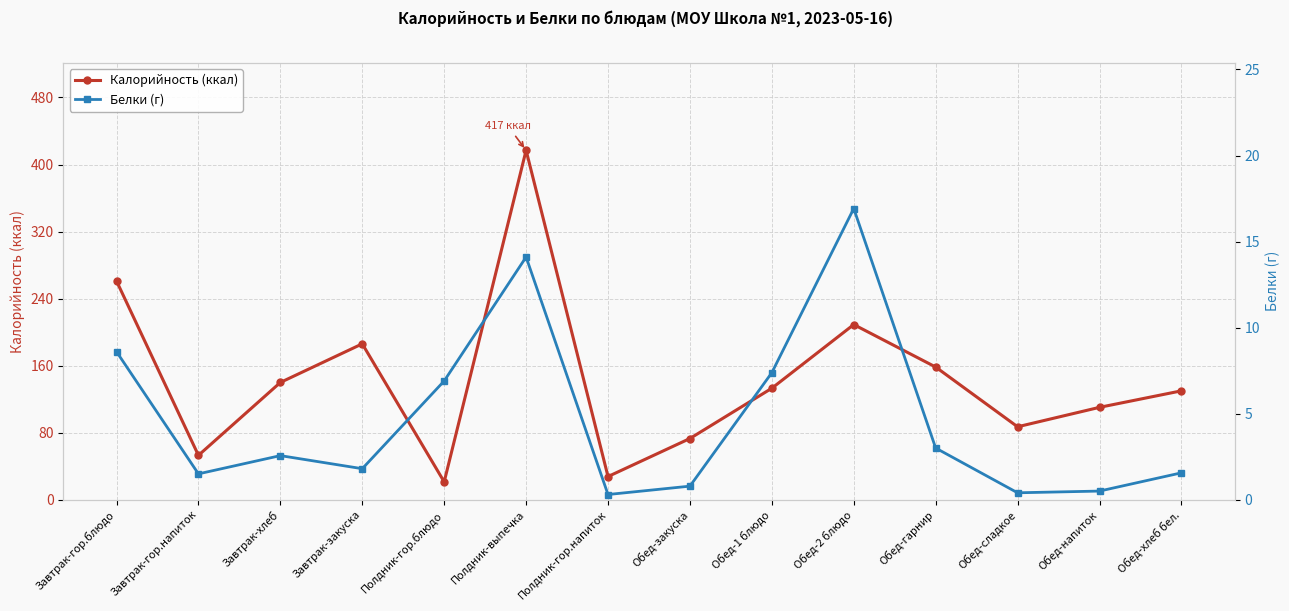

Which series has the largest range (max minus min)?

Калорийность (ккал)